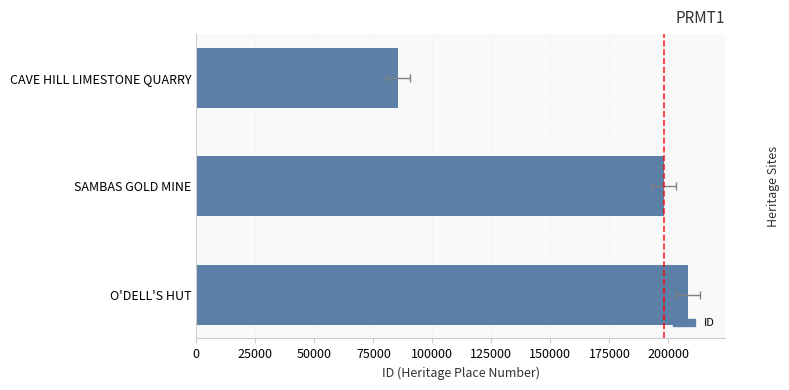

What is the value of the 3rd bar from the left?

208262